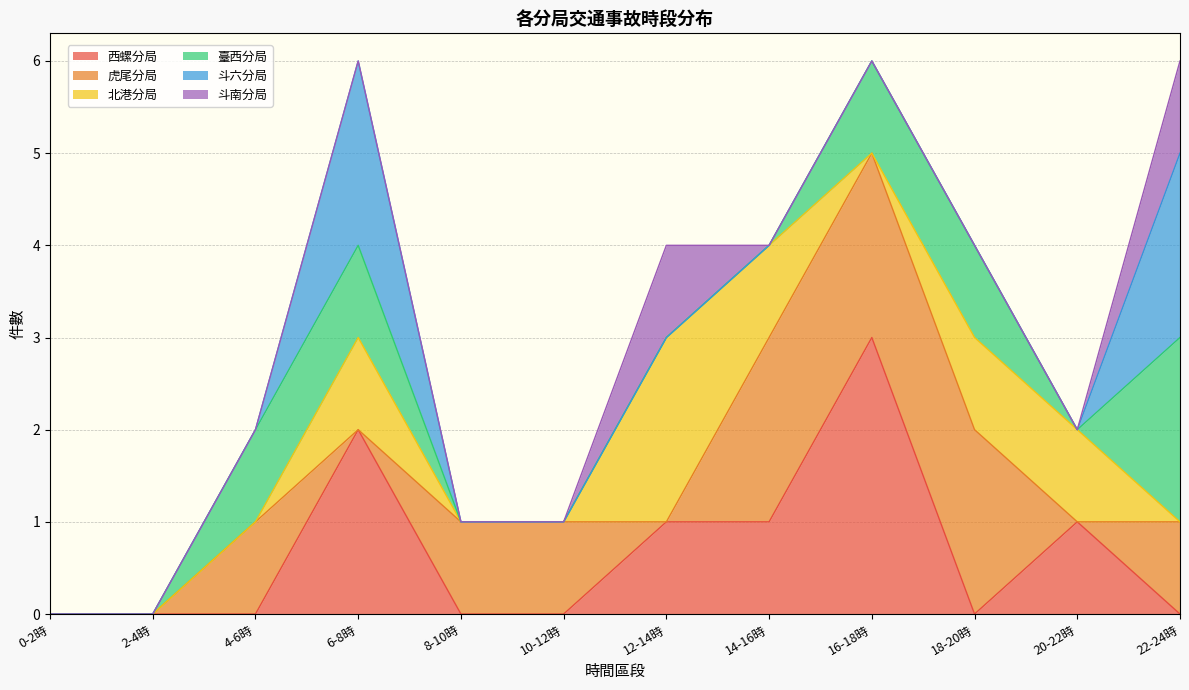

Reading right to left, list all the values displayed in this chart.

西螺分局: 0	1	0	3	1	1	0	0	2	0	0	0
虎尾分局: 1	0	2	2	2	0	1	1	0	1	0	0
北港分局: 0	1	1	0	1	2	0	0	1	0	0	0
臺西分局: 2	0	1	1	0	0	0	0	1	1	0	0
斗六分局: 2	0	0	0	0	0	0	0	2	0	0	0
斗南分局: 1	0	0	0	0	1	0	0	0	0	0	0